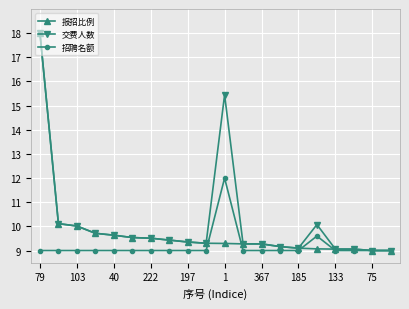

Does the chart display data point markers on the line(s)?

Yes